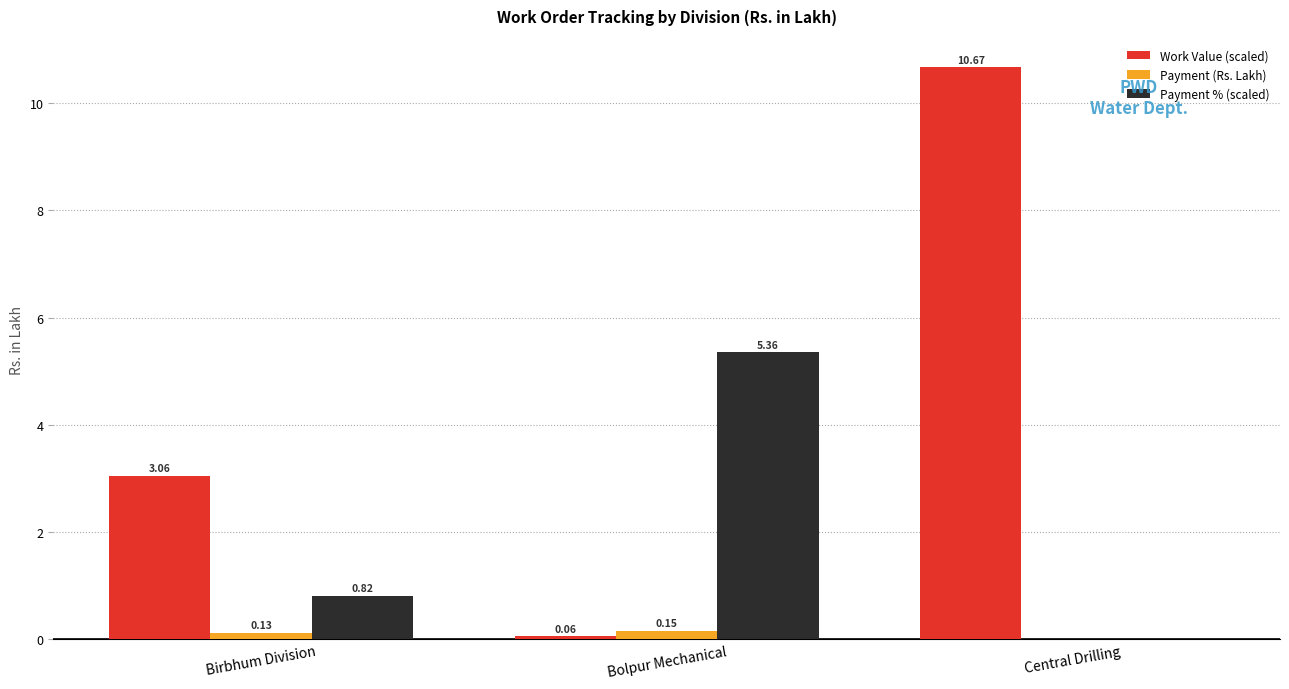

What is the sum of all Payment (Rs. Lakh) values?

0.3